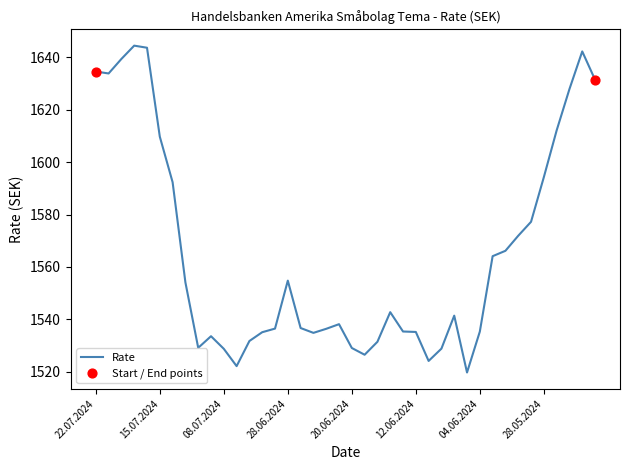

What is the smallest value displayed?

1519.6